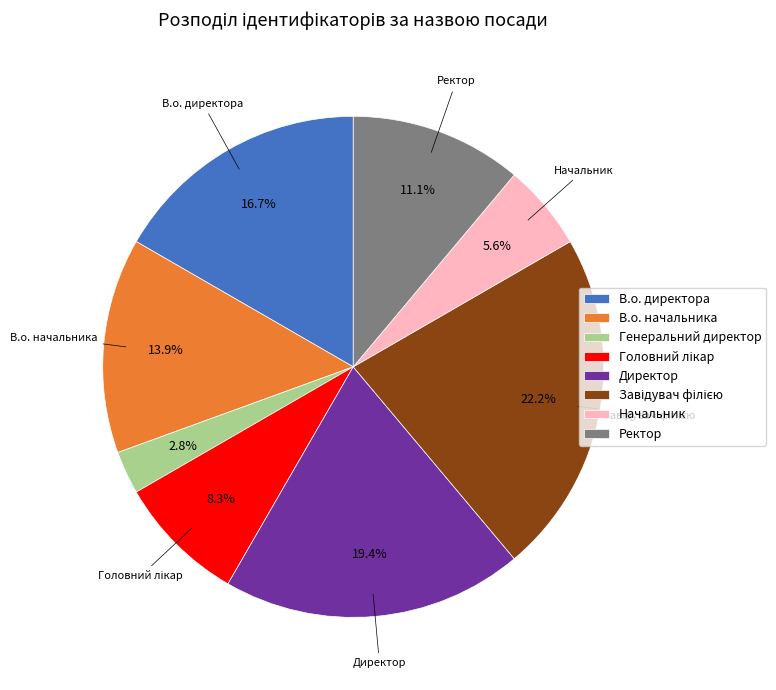

Is there a majority slice in this chart?

No